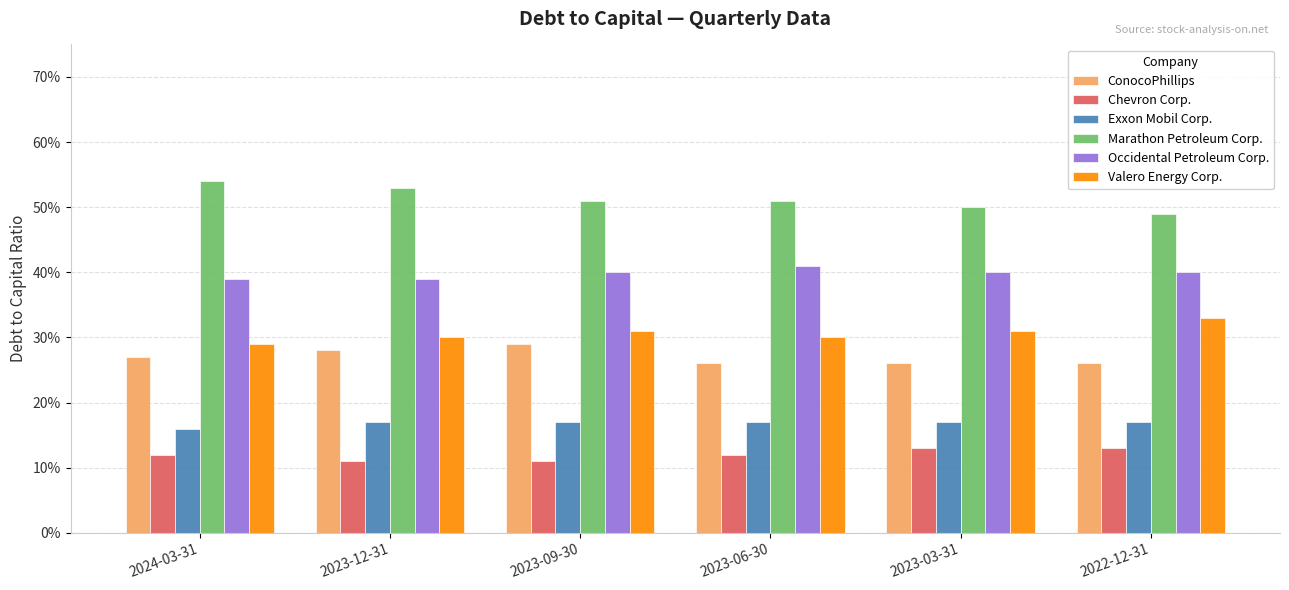

What position from the right is 2024-03-31?

6